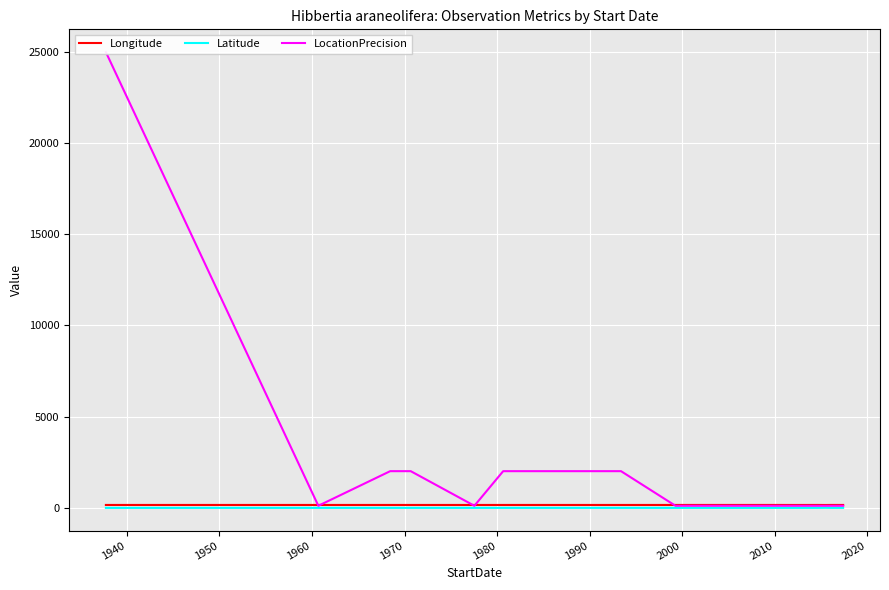

True or false: Longitude and Latitude cross at least once.

False